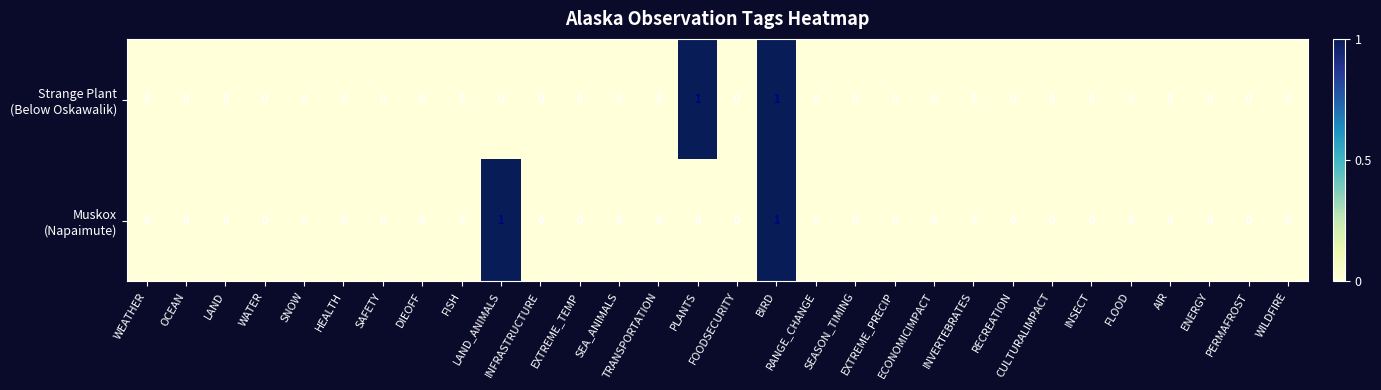

Which series has the widest spread of values?

Strange Plant (Below Oskawalik)